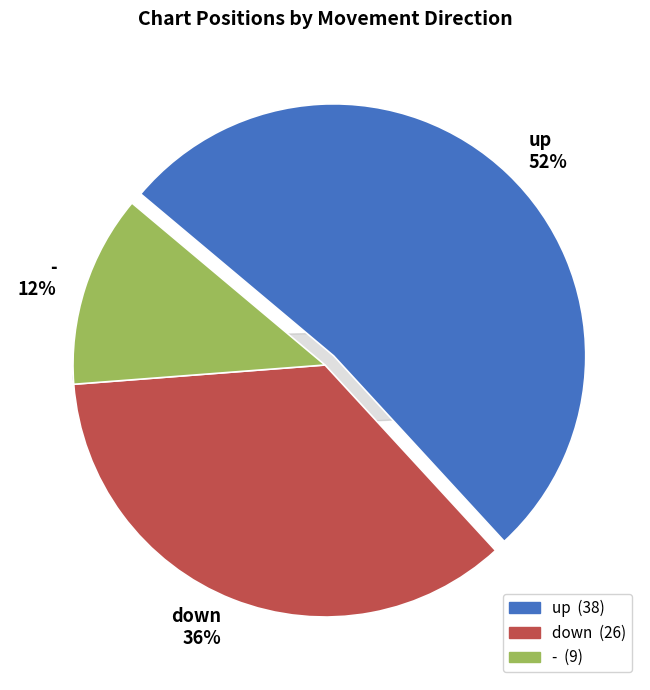

To the nearest percent, what is the average slice percentage?

33%